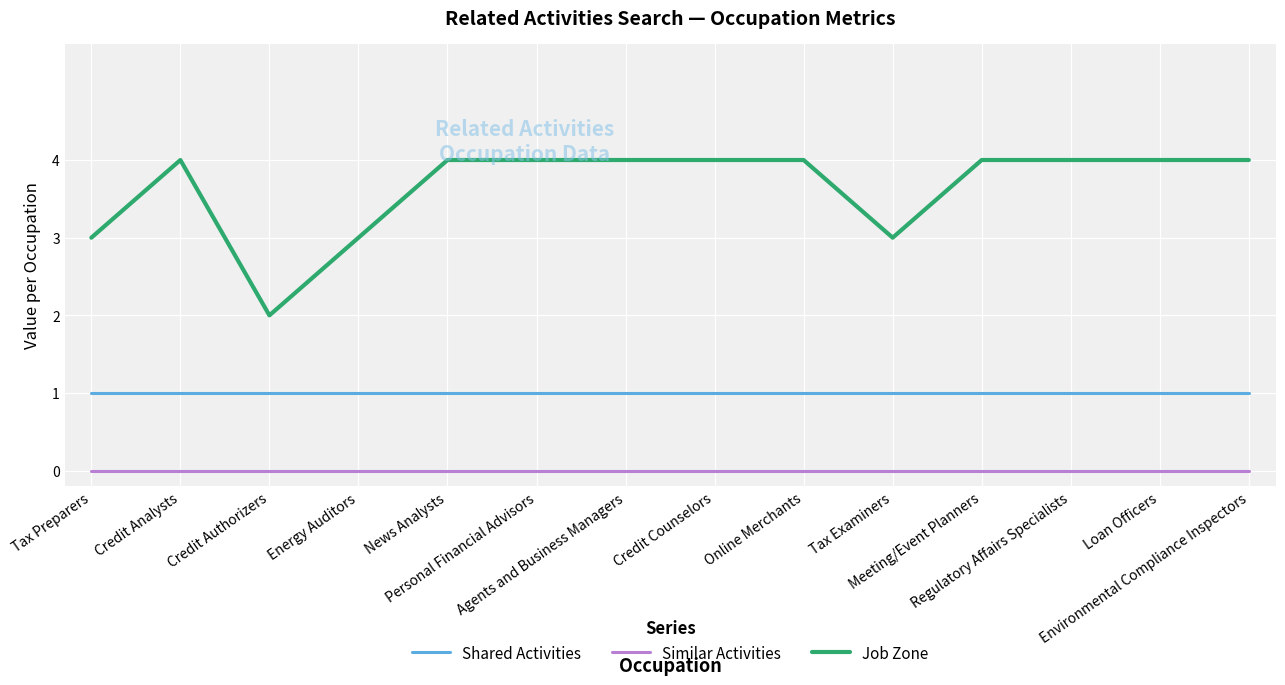

List the series in order of their overall mean, lowest first.

Similar Activities, Shared Activities, Job Zone